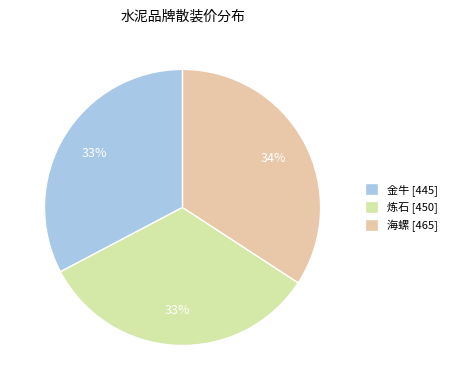

What is the largest slice in the pie chart?

海螺